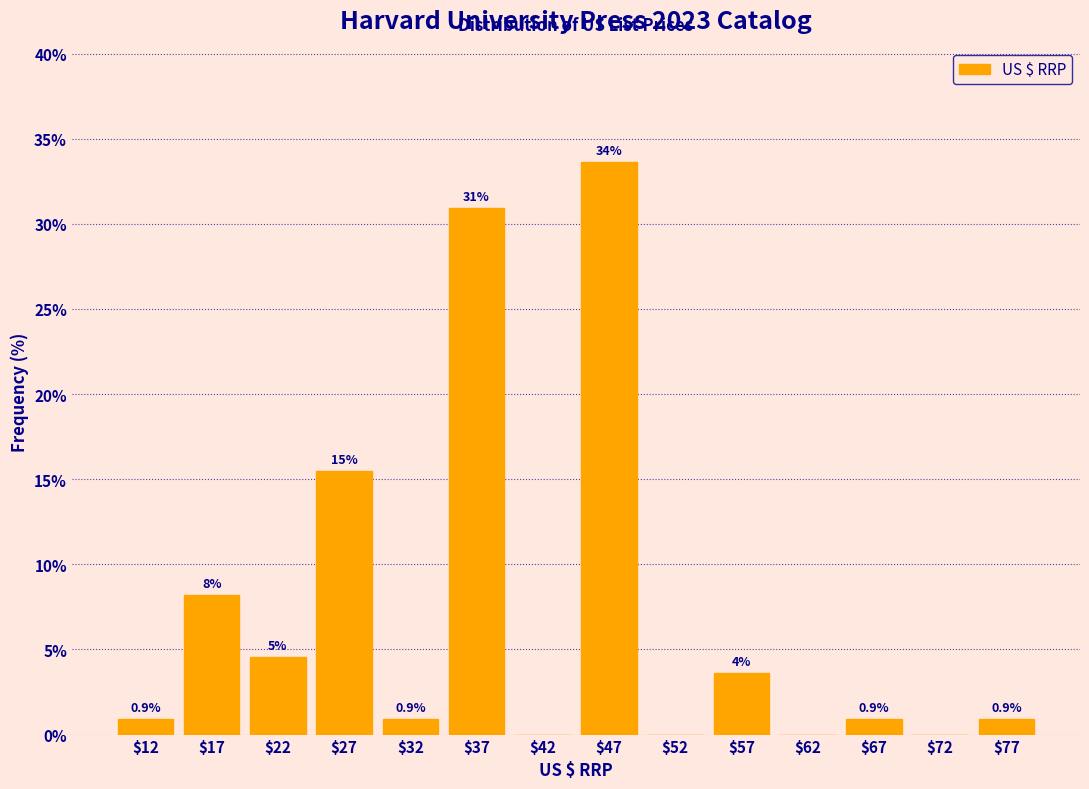

Which range on the x-axis has the tallest bar?

45 to 50